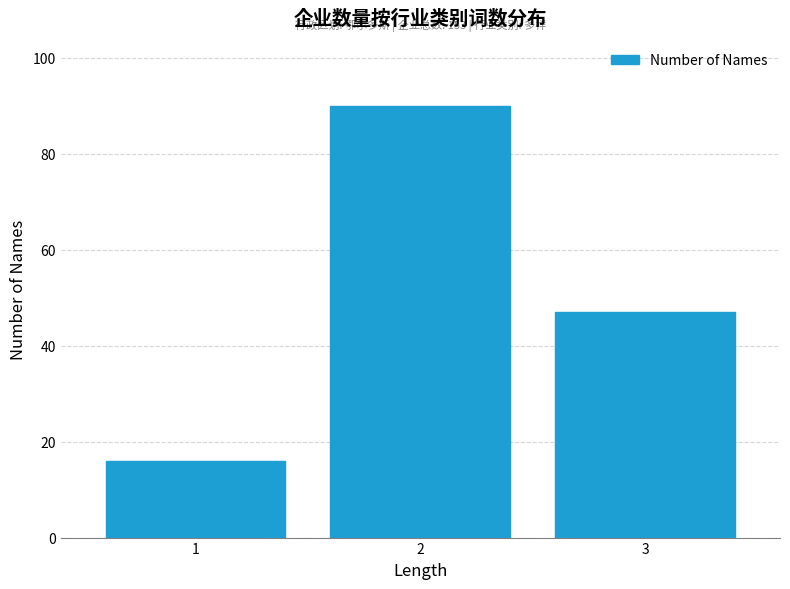

Reading left to right, transcribe all the data shown in this chart.

1=16	2=90	3=47